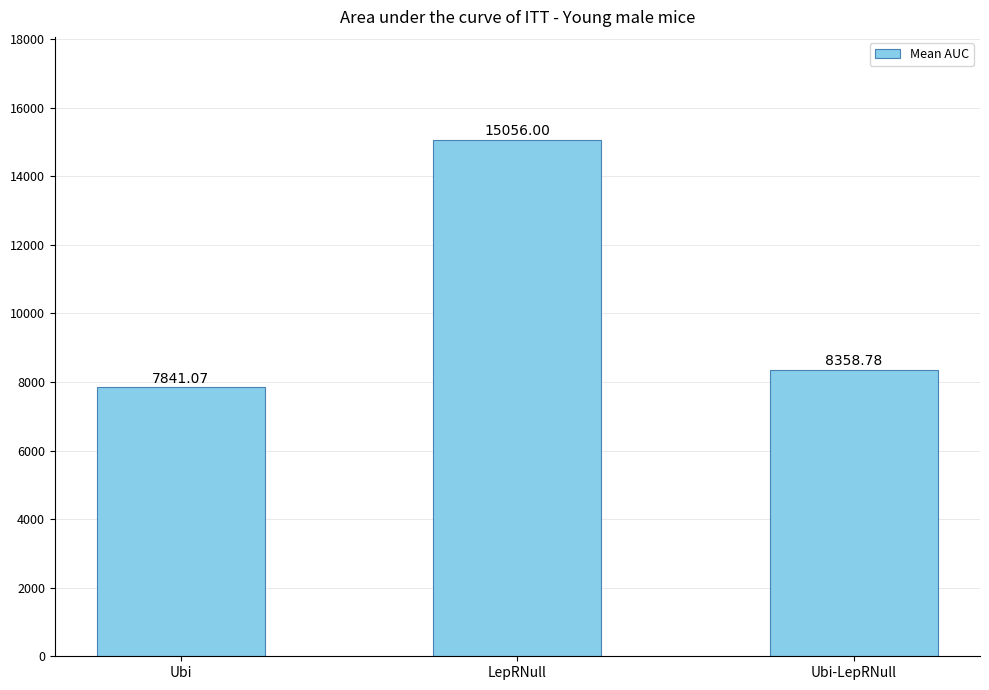

The chart shows a value of 15056.0 at LepRNull. True or false?

True